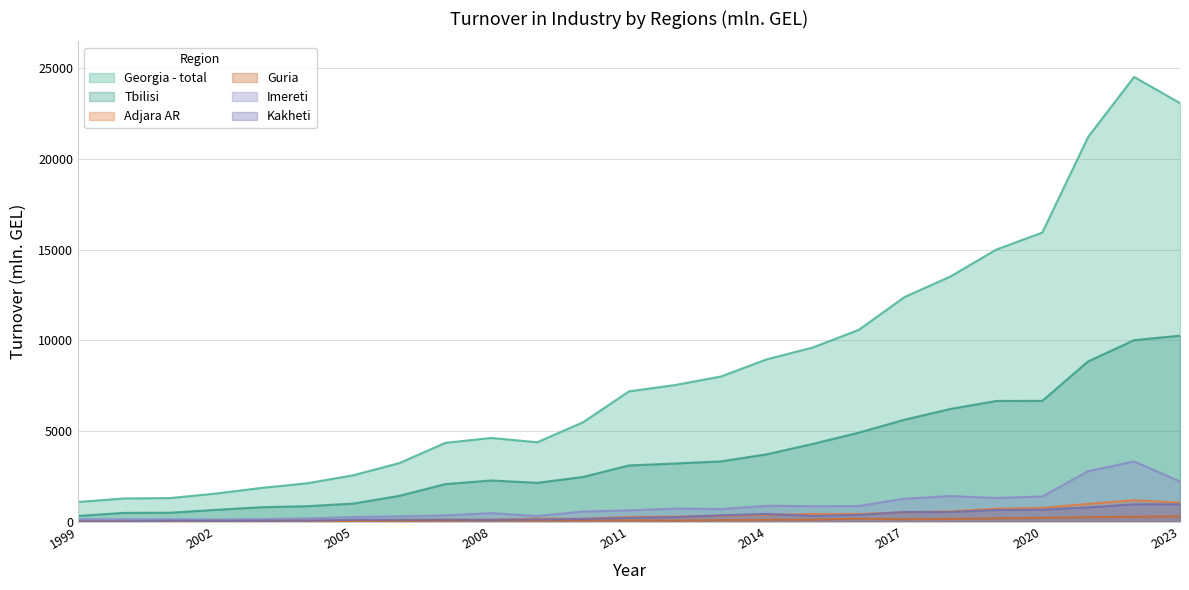

True or false: Adjara AR and Imereti cross at least once.

False